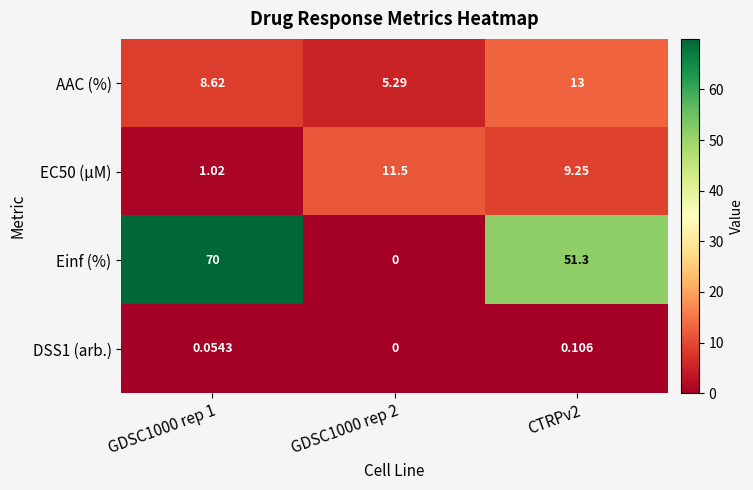

Which category has the highest value across all series?

GDSC1000 rep 1